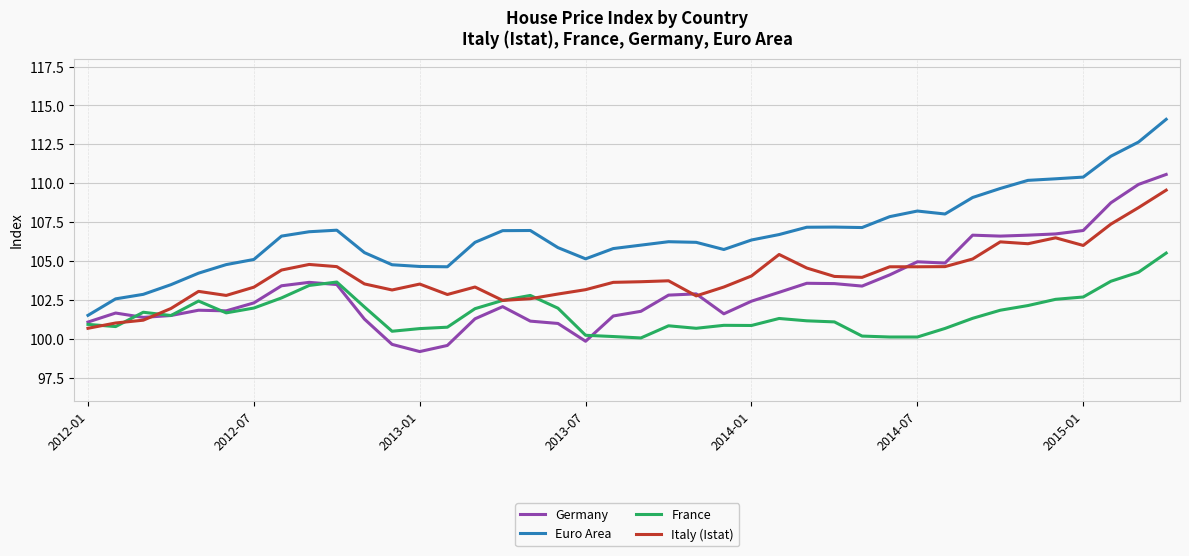

What is the maximum value shown in the chart?

114.1